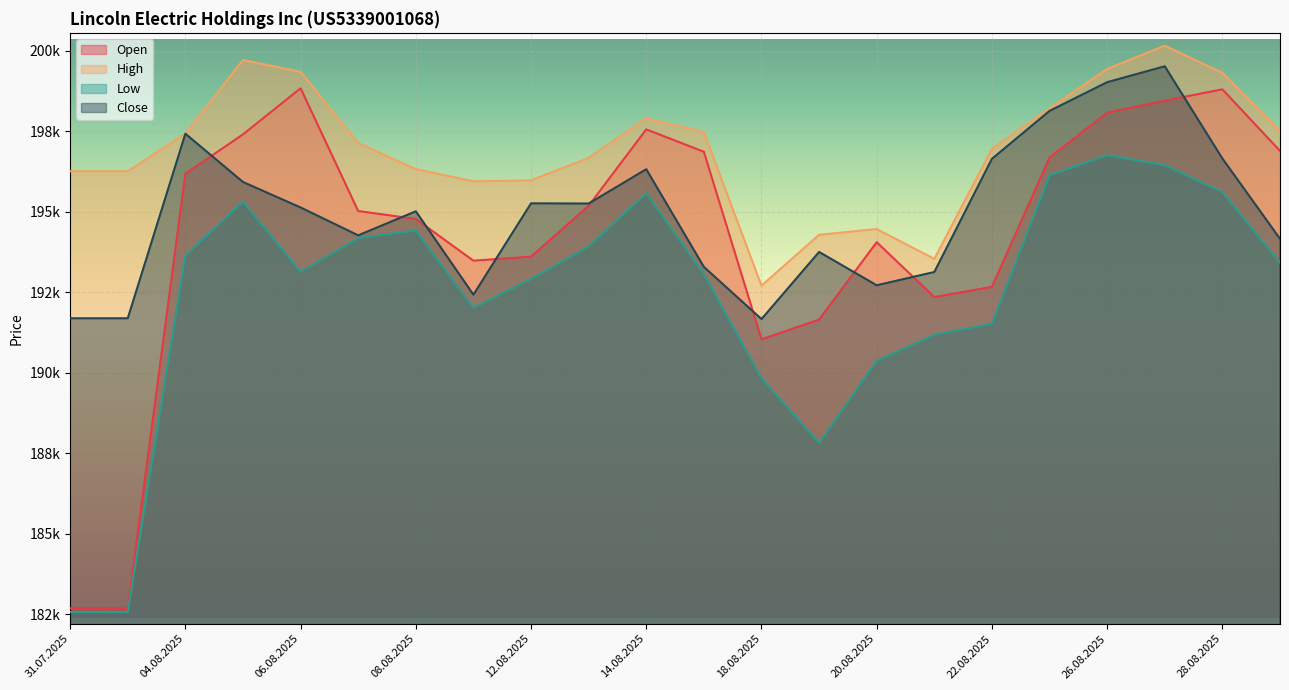

List the series in order of their peak value, lowest first.

Low, Open, Close, High